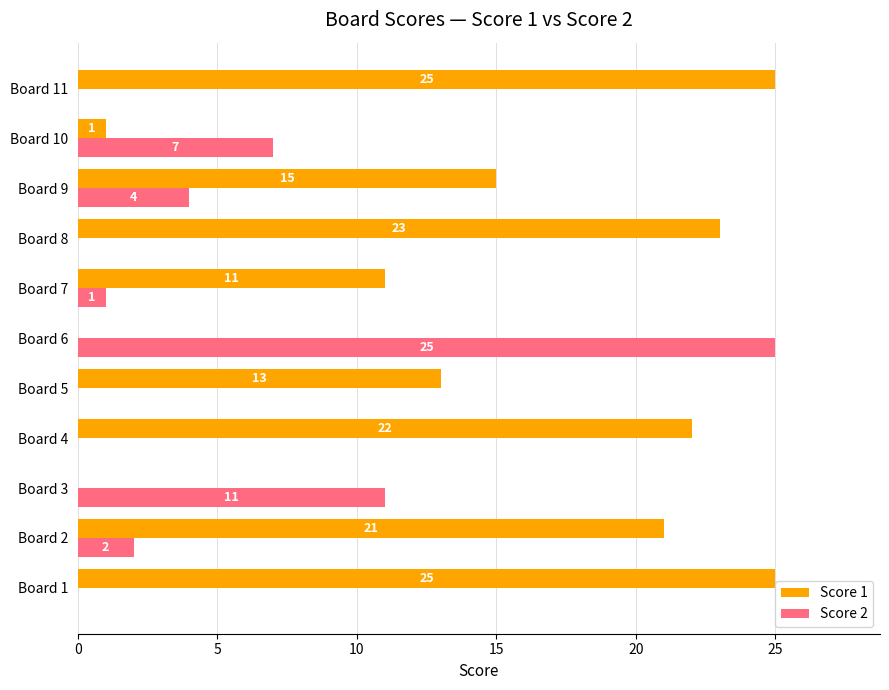

Where is Score 2 nearest to the value 12?

Board 3